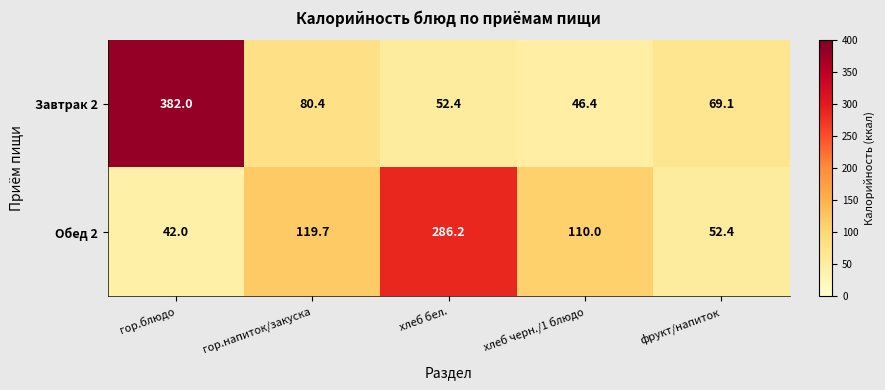

At which label does Завтрак 2 reach its peak?

гор.блюдо